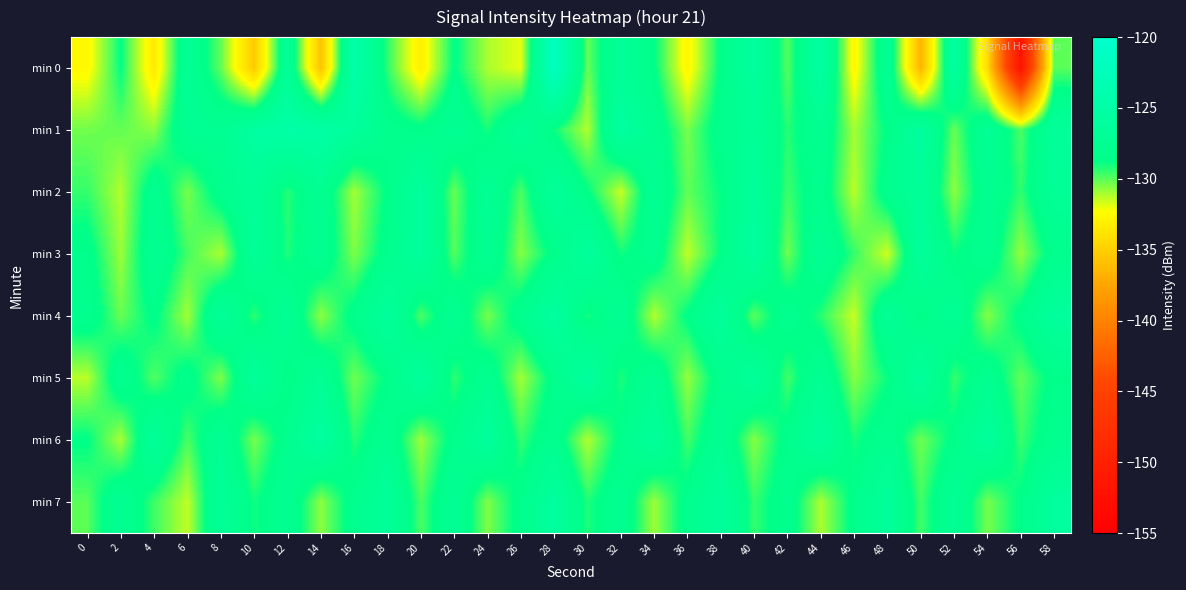

Rank the series at 40 from lowest to highest value.

min 6, min 4, min 7, min 1, min 5, min 2, min 0, min 3